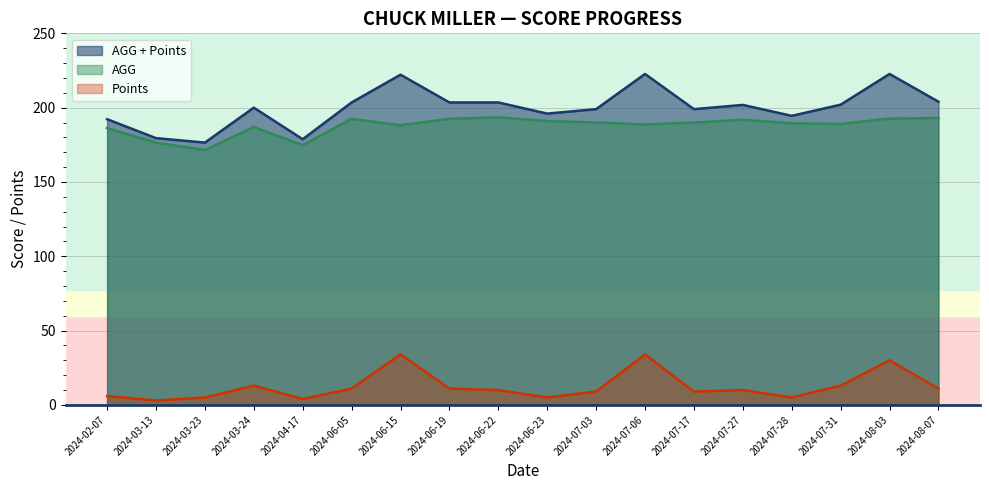

True or false: AGG and Points intersect in this chart.

False